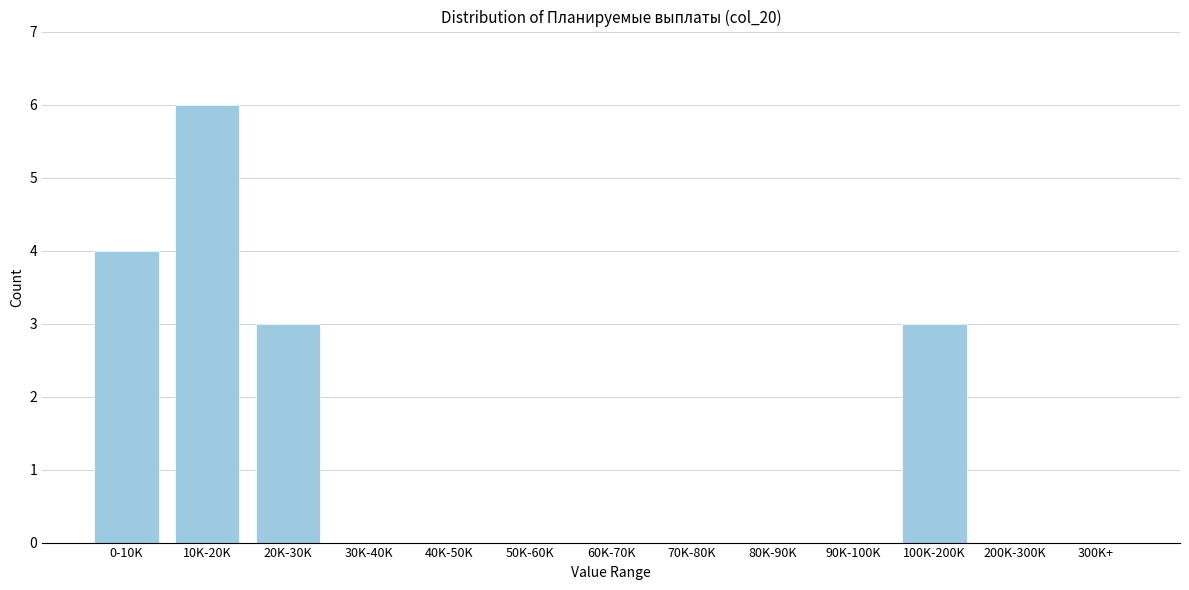

Reading left to right, extract all data points from this chart.

0-10K=4	10K-20K=6	20K-30K=3	30K-40K=0	40K-50K=0	50K-60K=0	60K-70K=0	70K-80K=0	80K-90K=0	90K-100K=0	100K-200K=3	200K-300K=0	300K+=0